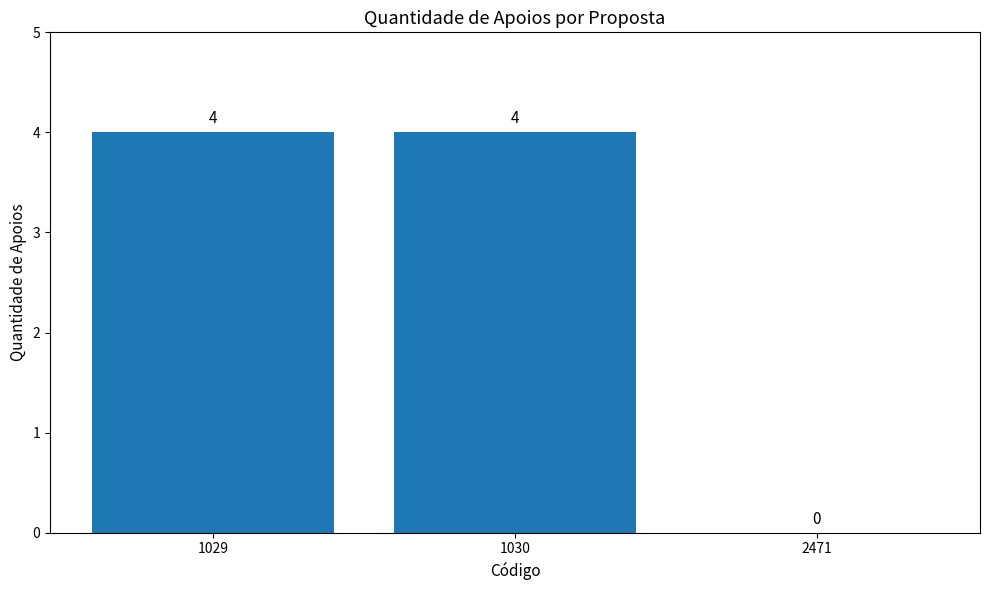

What is the change in value from 1029 to 2471?

-4